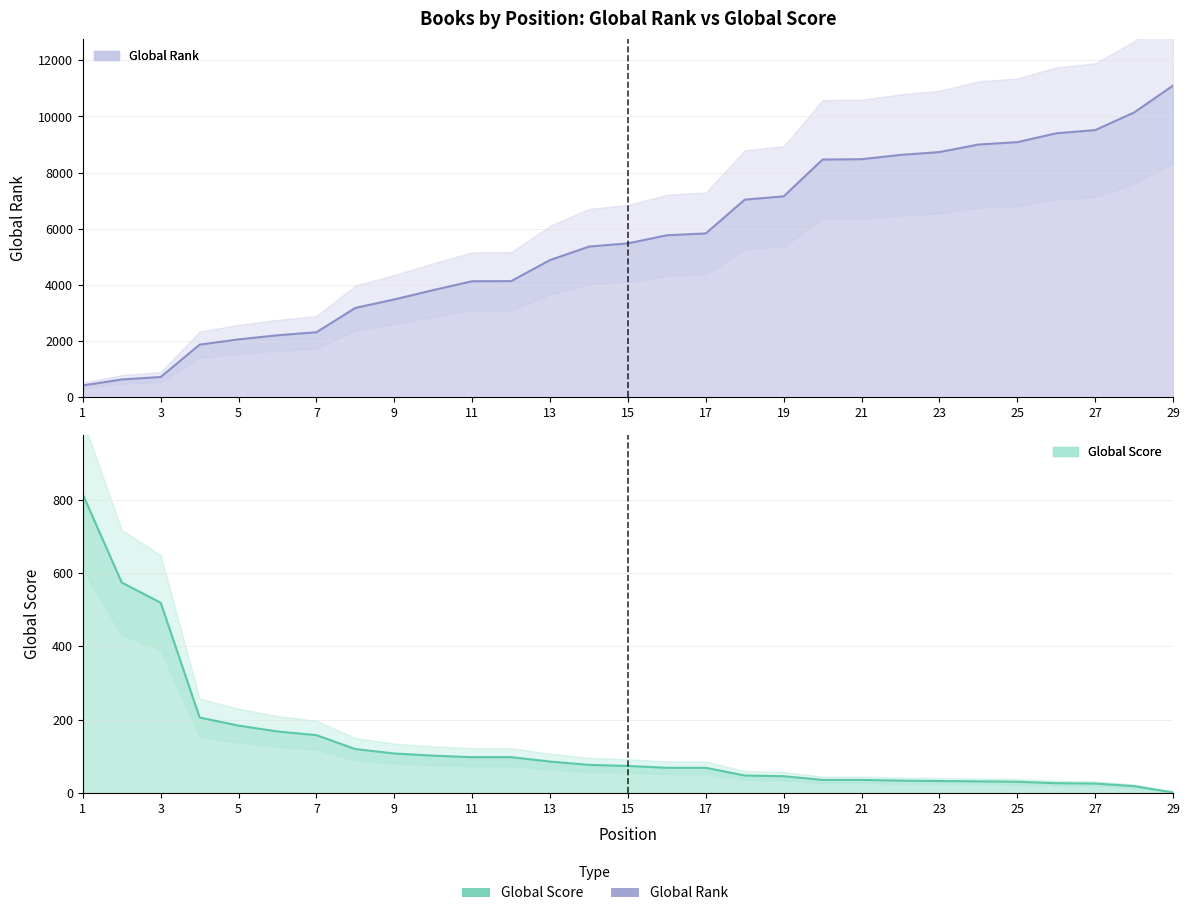

What are all the series names shown in the legend?

Global Rank, Global Score